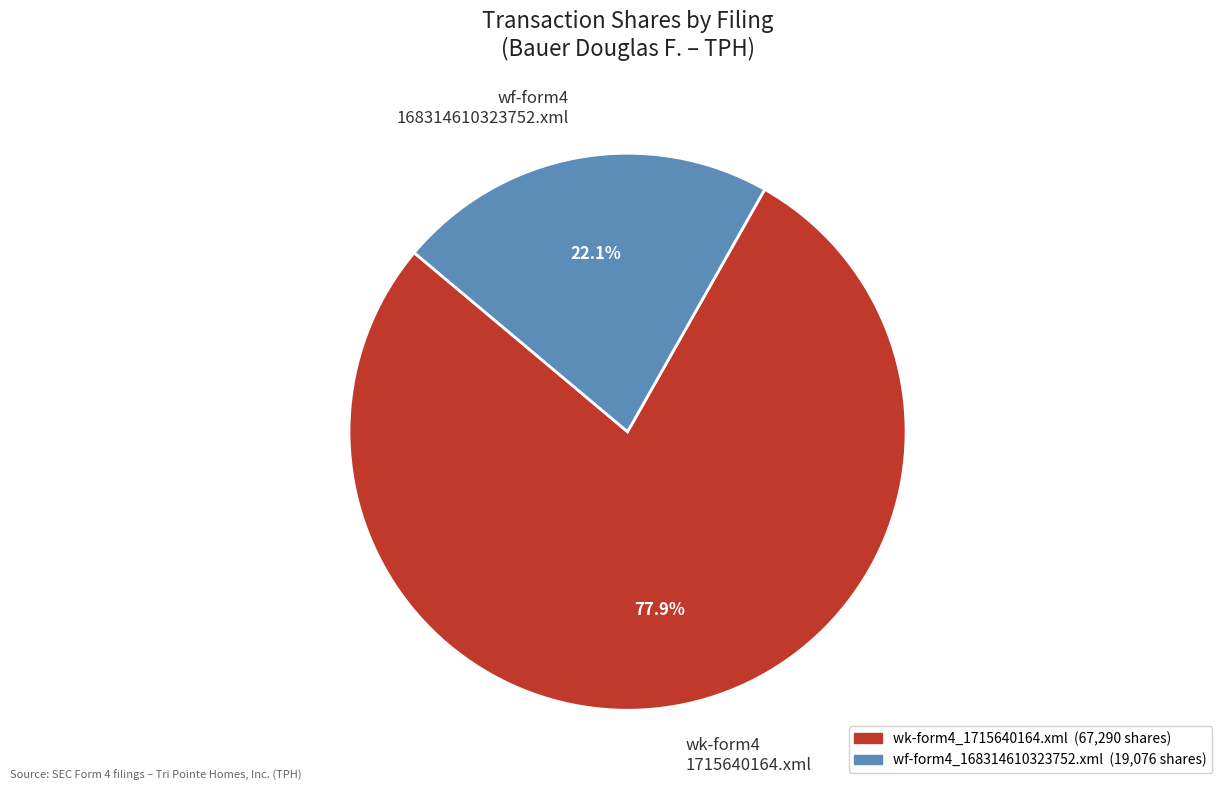

Which category has the biggest portion of the pie?

wk-form4 1715640164.xml